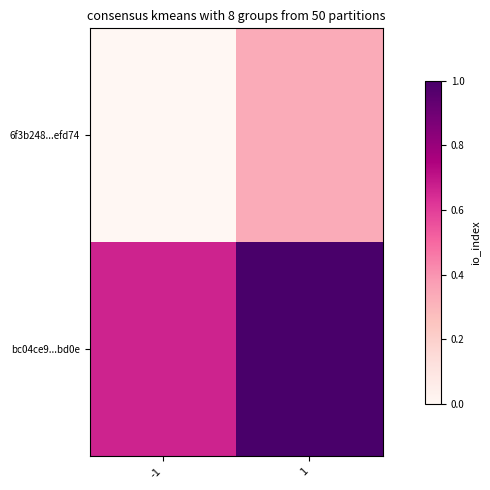

Reading left to right, what are all the values shown in this chart?

6f3b248...efd74: -1=0.0	1=0.3
bc04ce9...bd0e: -1=0.7	1=1.0